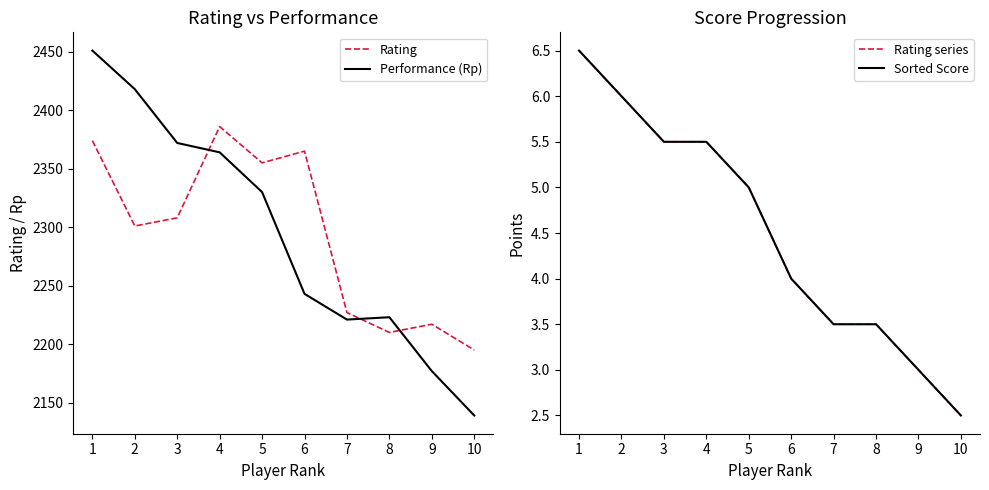

Count the Rating series values in the range 3 to 5.

5